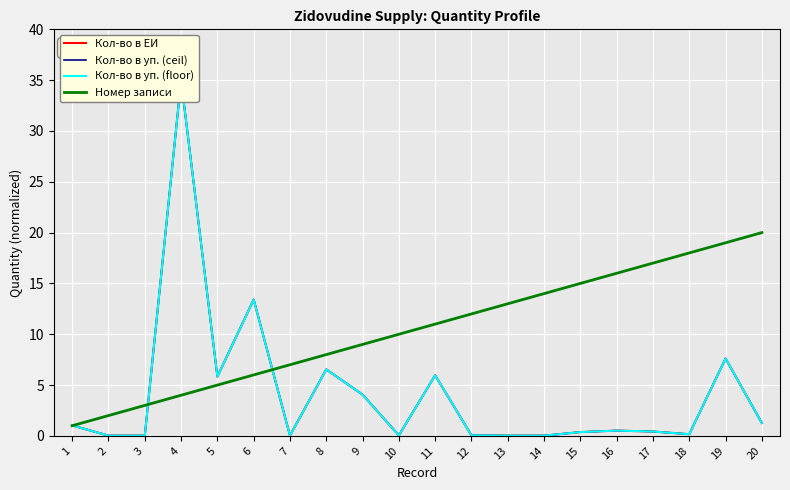

What is the sum of all Кол-во в уп. (ceil) values?

82.5